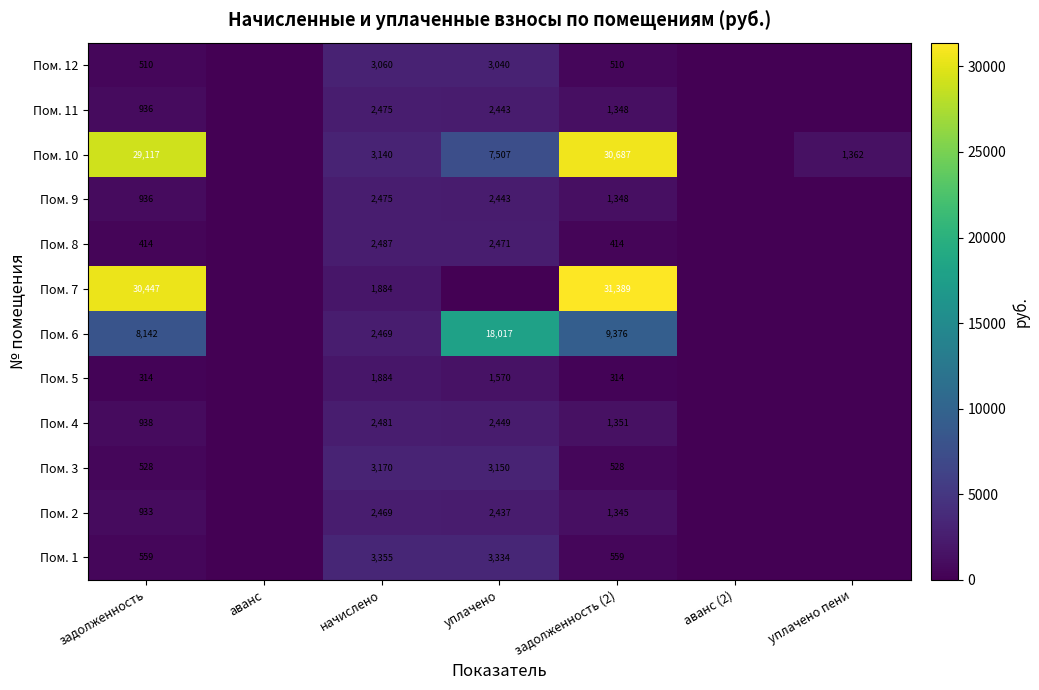

What is the total value across all series at задолженность?

73774